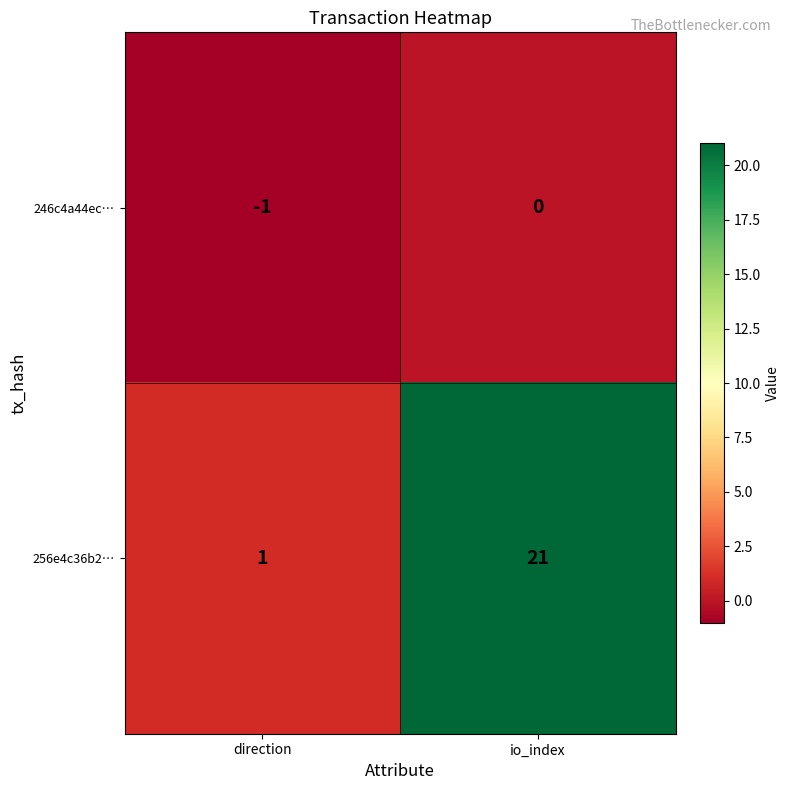

What is the difference between the 256e4c36b2… values at io_index and direction?

20